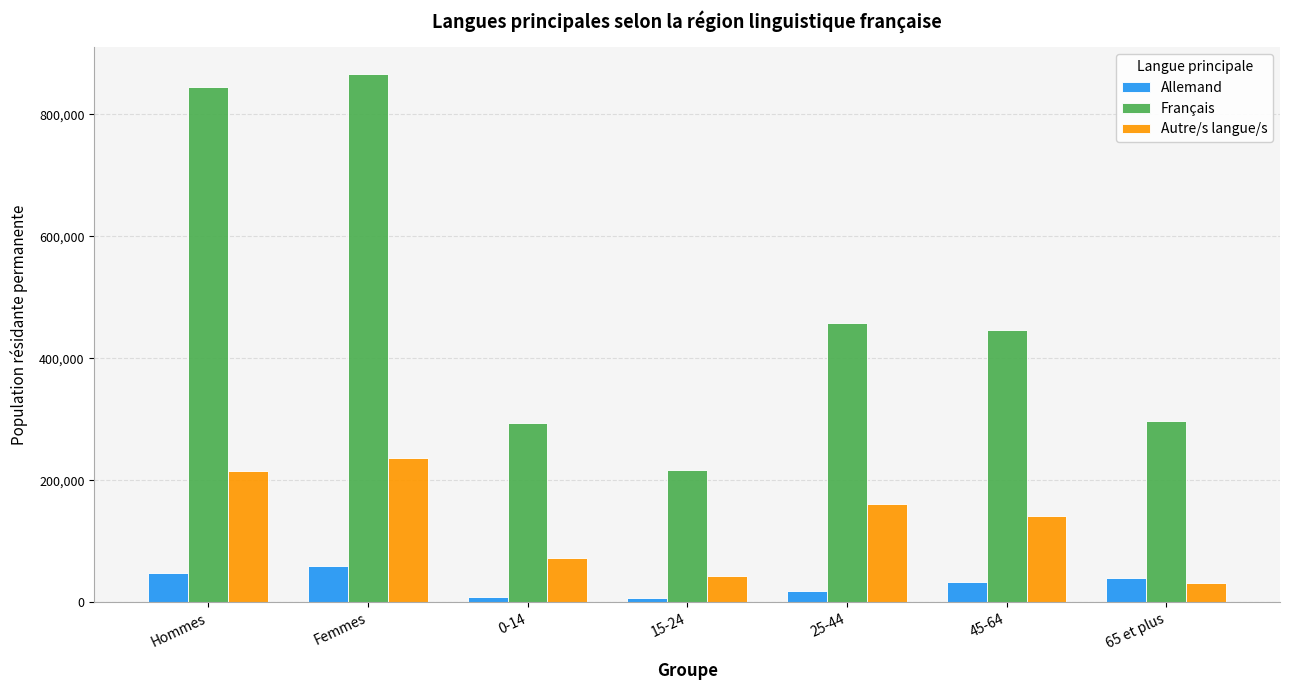

Is it true that Français equals 216795.3 at 15-24?

True